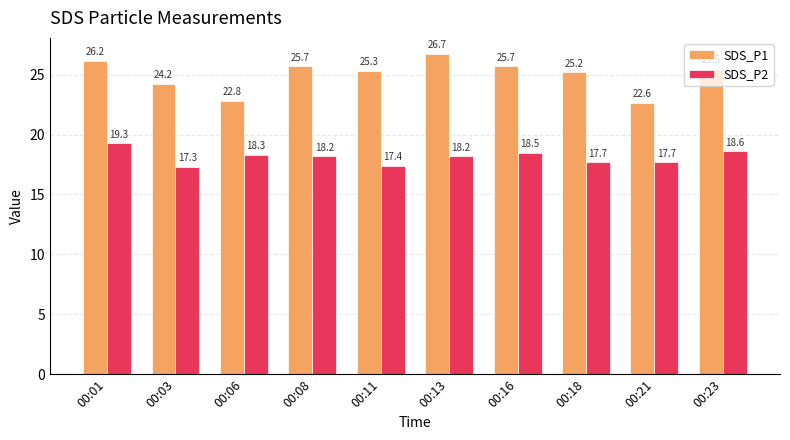

Are the bars horizontal?

No